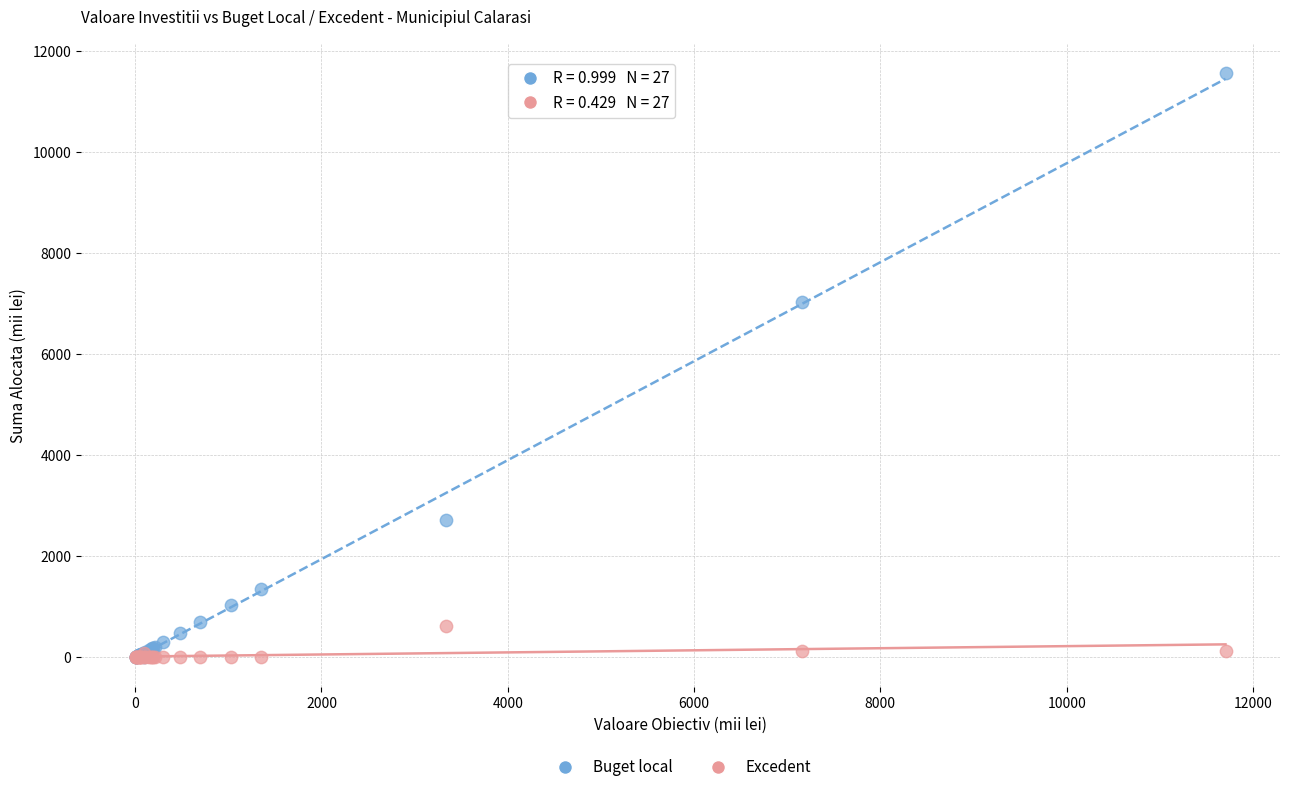

What are all the series names shown in the legend?

Buget local, Excedent